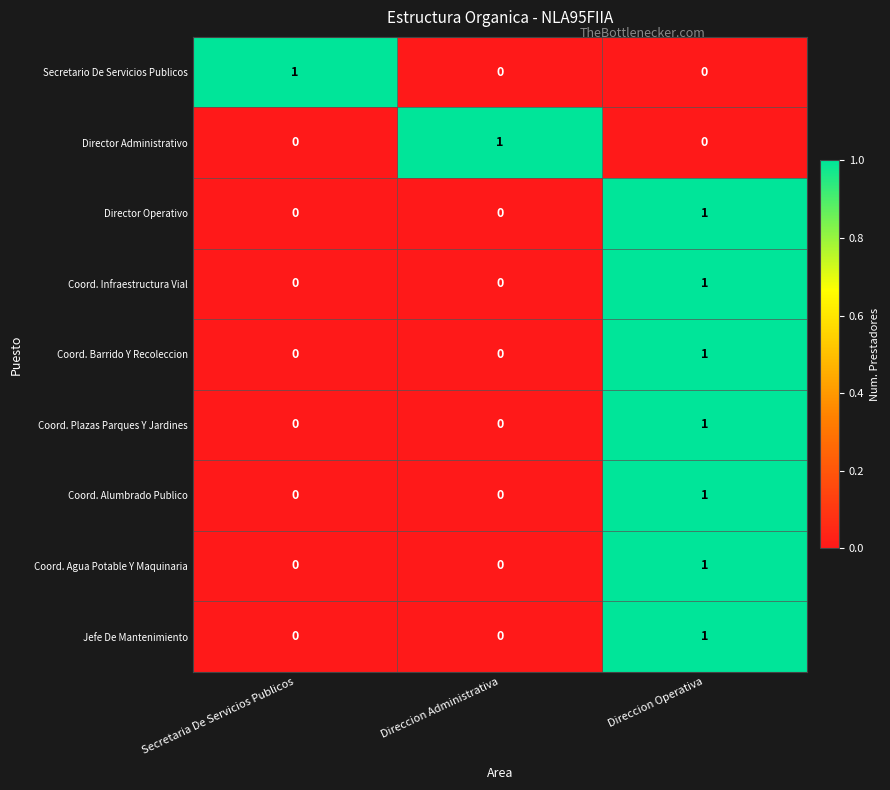

The Jefe De Mantenimiento series shows 1 at Direccion Administrativa. True or false?

False